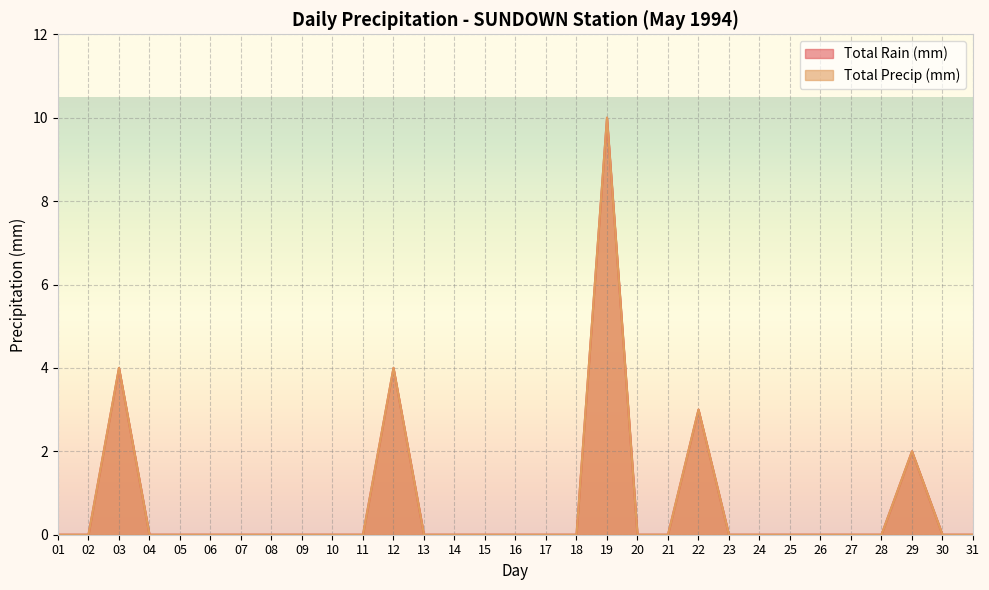

Rank the series at 17 from highest to lowest value.

Total Rain (mm), Total Precip (mm)